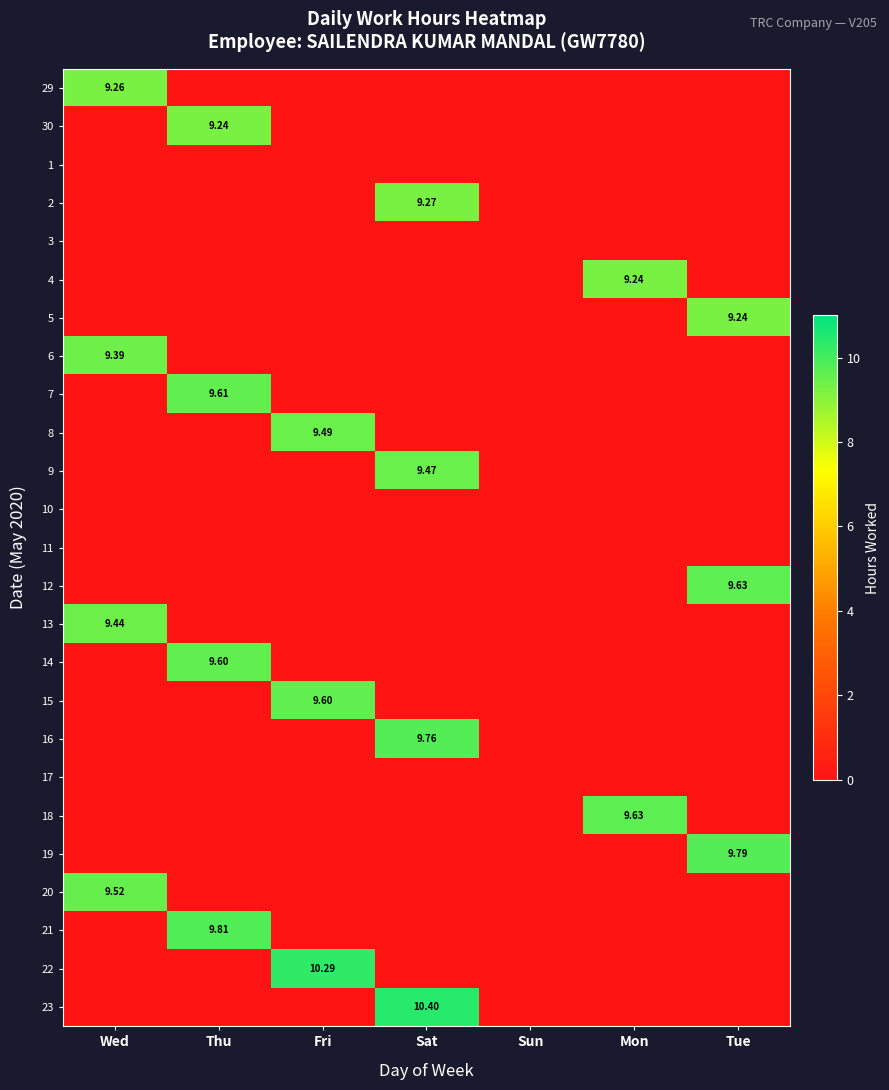

How many categories are shown in the chart?

7